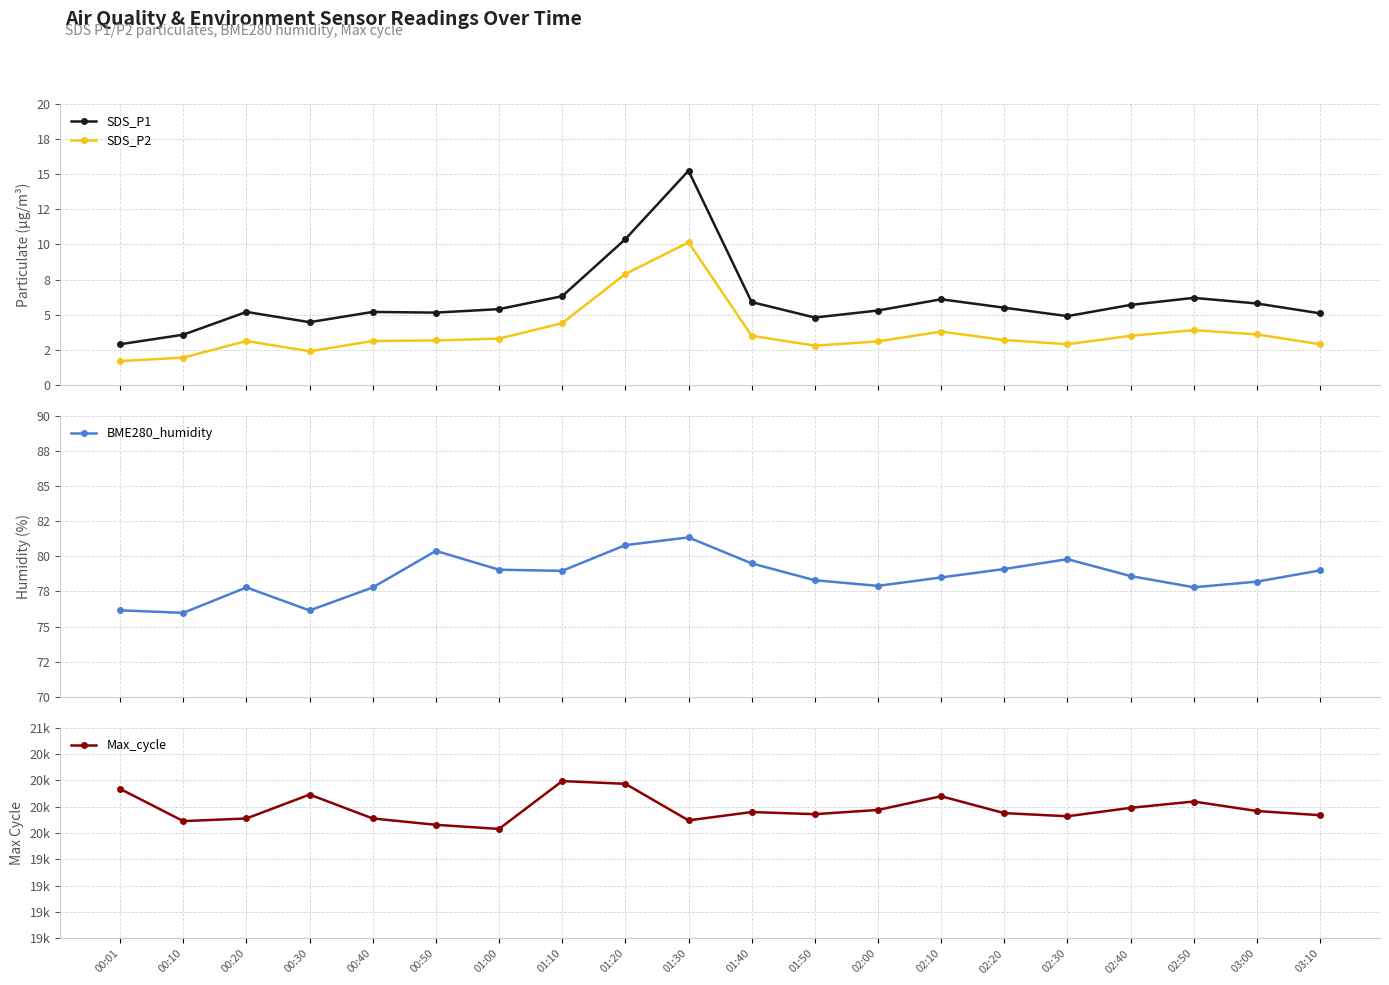

What is the maximum value for BME280_humidity?

81.3